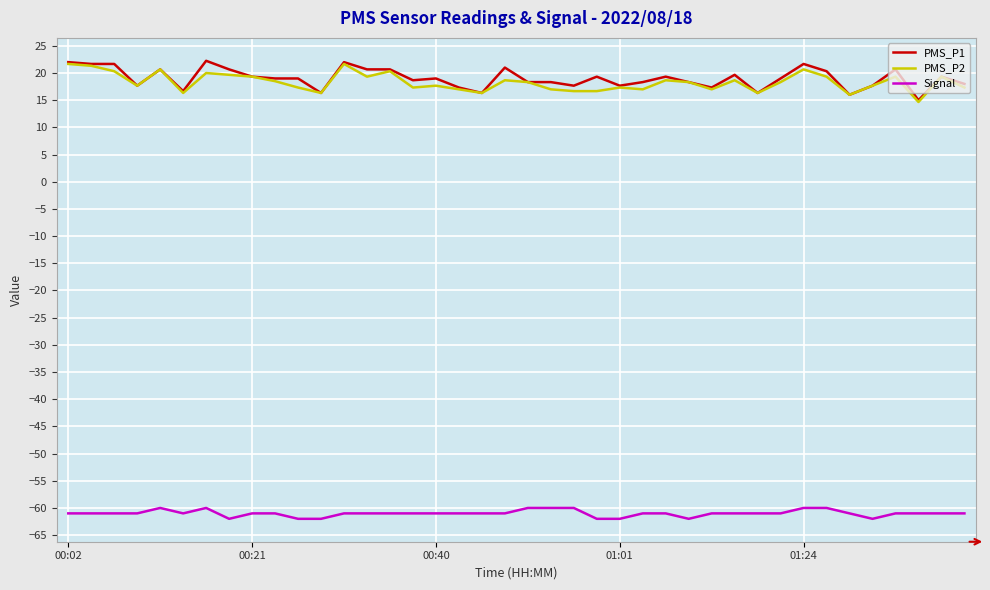

What is the minimum value shown in the chart?

-62.0